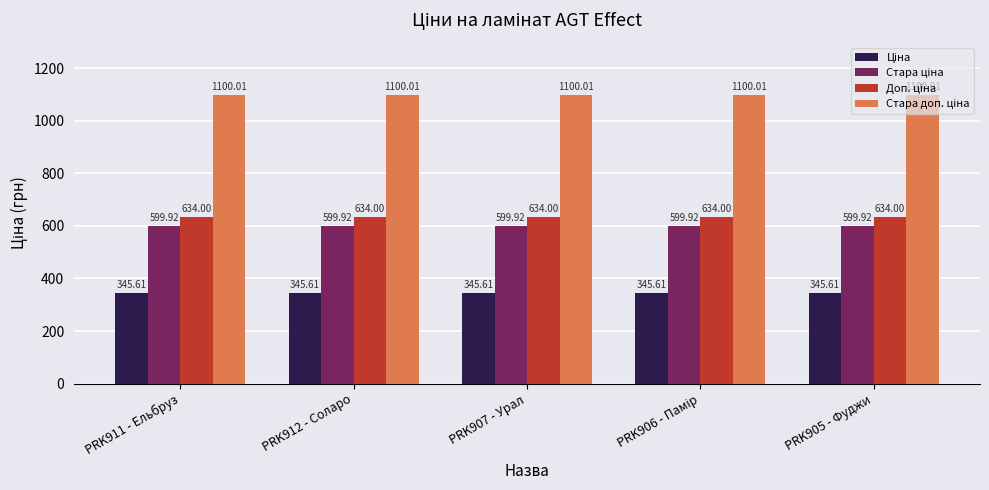

At how many categories does at least one series exceed 453?

5